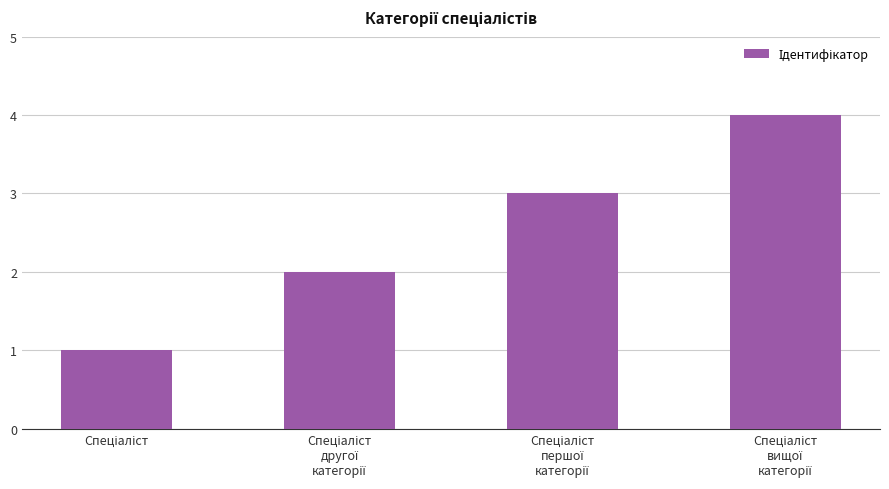

What is the maximum value shown in the chart?

4